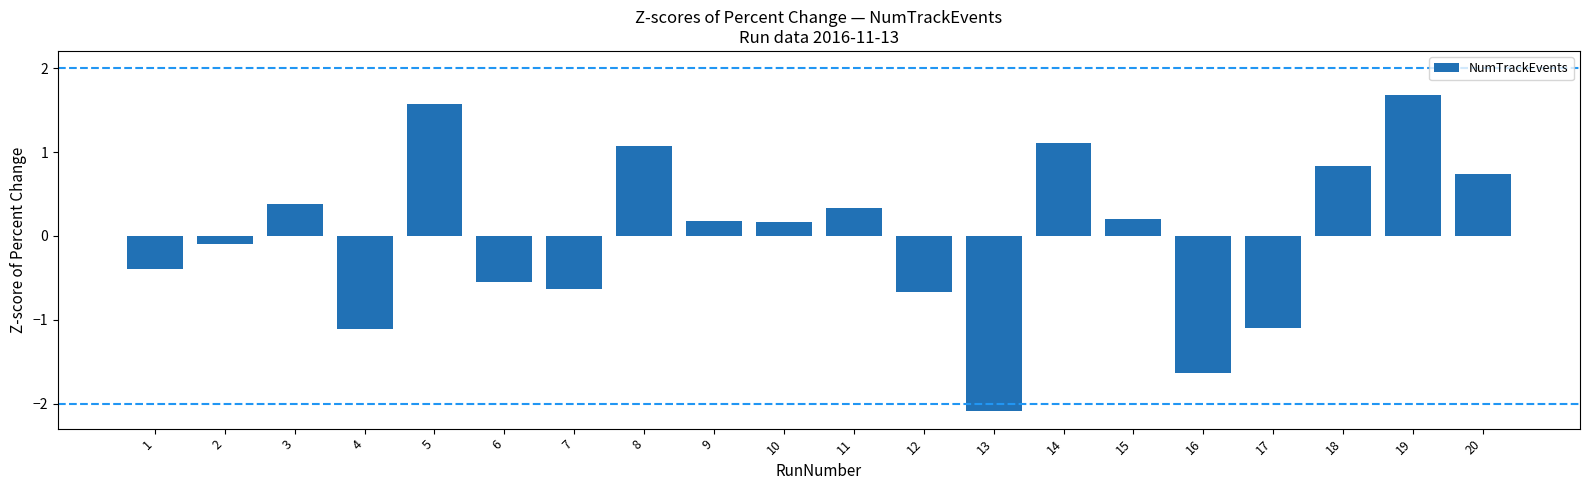

How many bars are there in total?

20